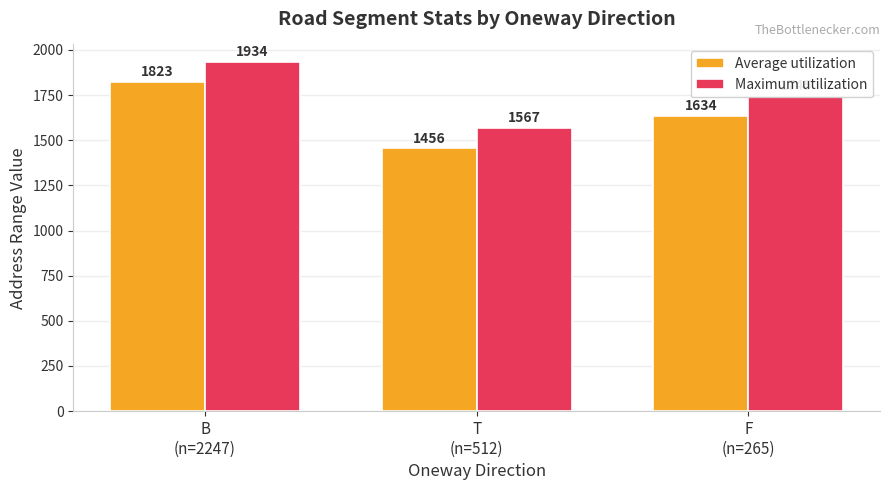

Are the bars grouped side by side (vs. stacked)?

Yes